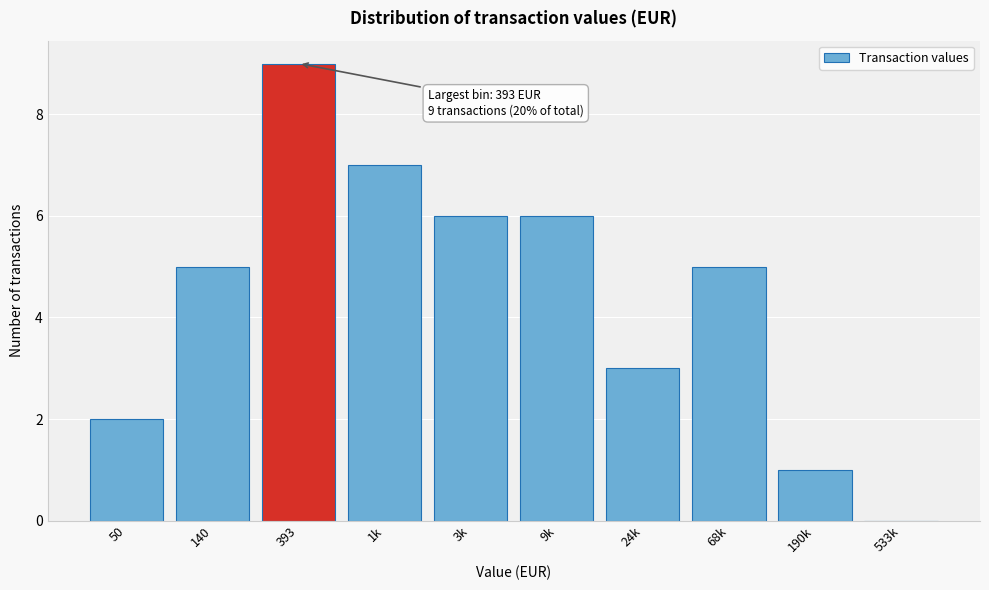

Reading left to right, transcribe all the data shown in this chart.

50=2	140=5	393=9	1k=7	3k=6	9k=6	24k=3	68k=5	190k=1	533k=0